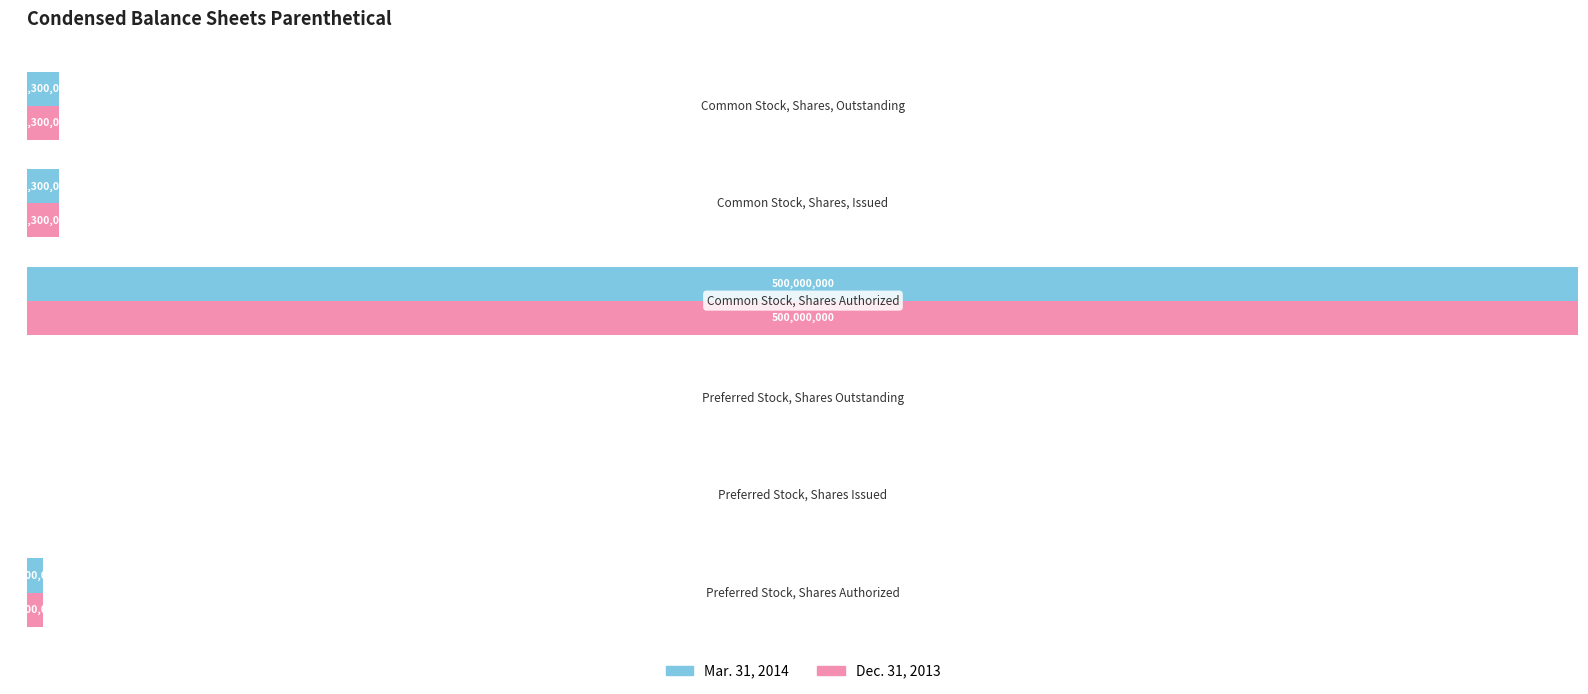

What is the value of the Mar. 31, 2014 bar at the 5th from the left?

2.1